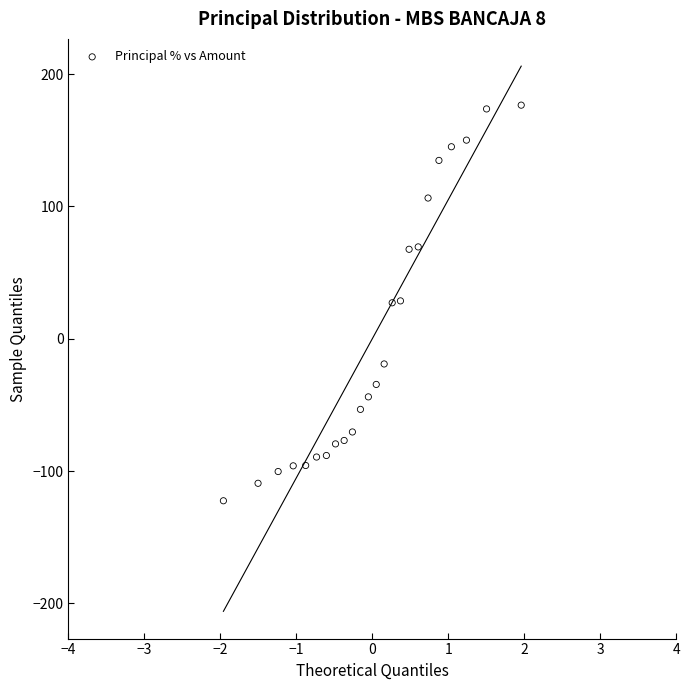

What is the range of Y values (max minus min)?

299.0